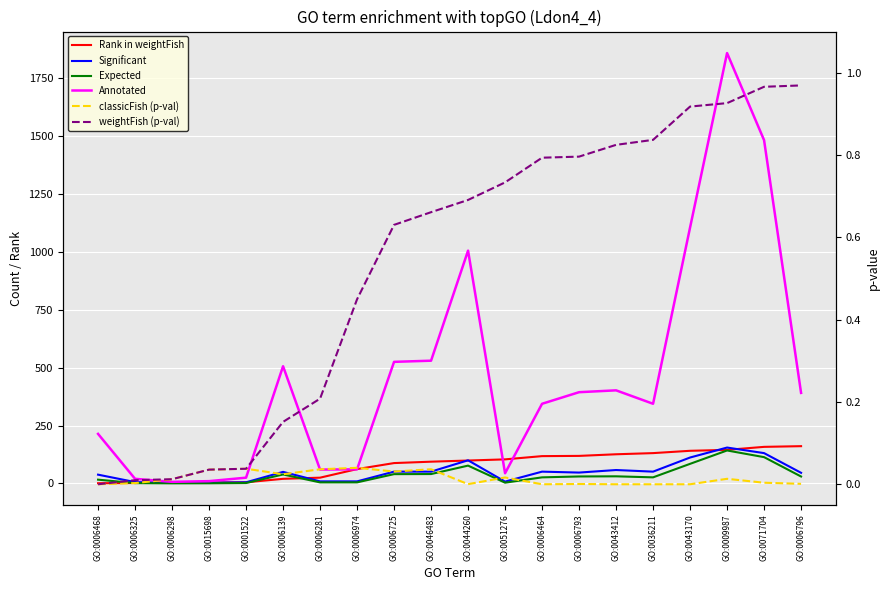

What is the difference between the highest and lowest values at GO:0006298?

7.0